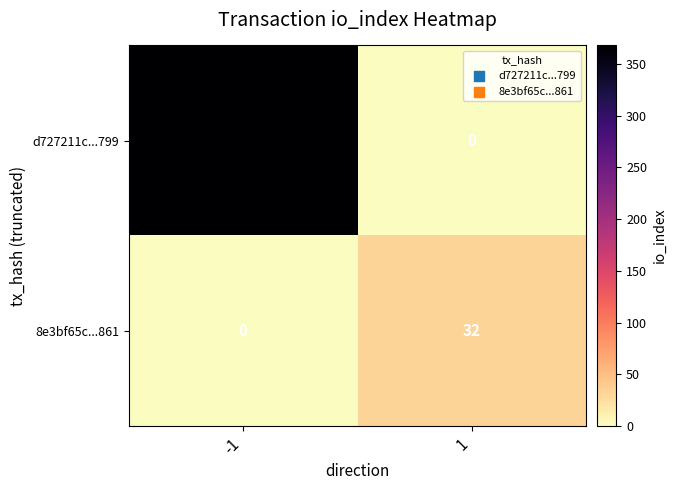

How many distinct data groups are displayed?

2